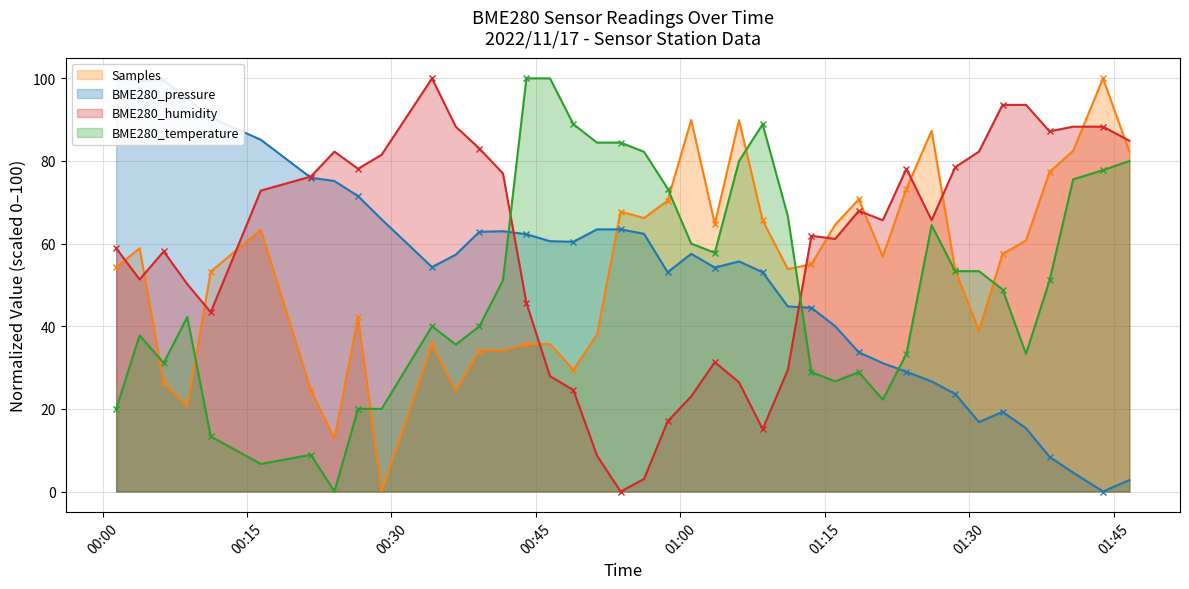

What position from the right is 2022/11/17 00:58:41?

20